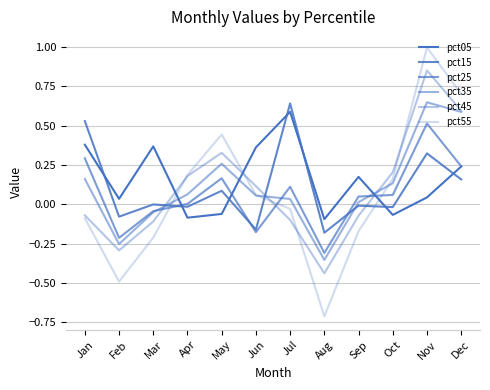

How many lines are shown in the chart?

6